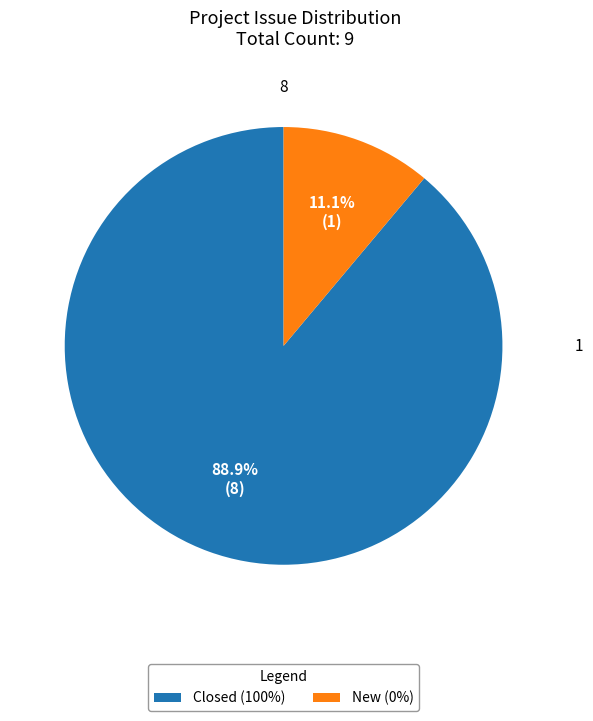

Combined, do Closed (100%) and New (0%) account for over 50%?

Yes